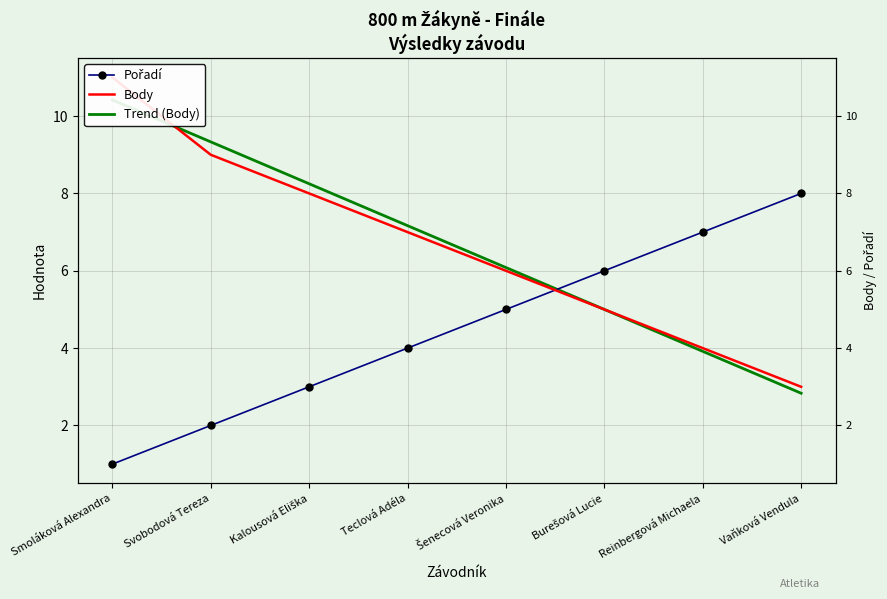

Is the value of Trend (Body) at Svobodová Tereza greater than the value of Pořadí at Šenecová Veronika?

Yes